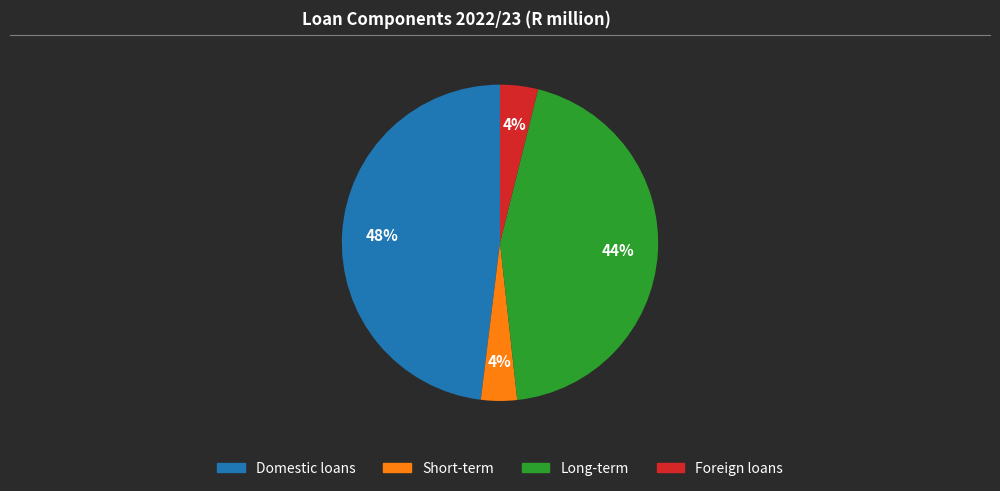

How many slices are in this pie chart?

4